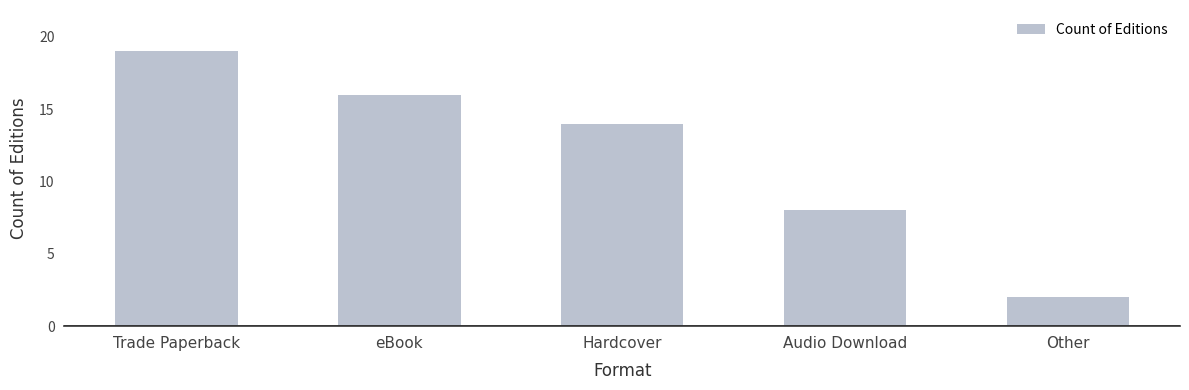

How many values are below 14?

2